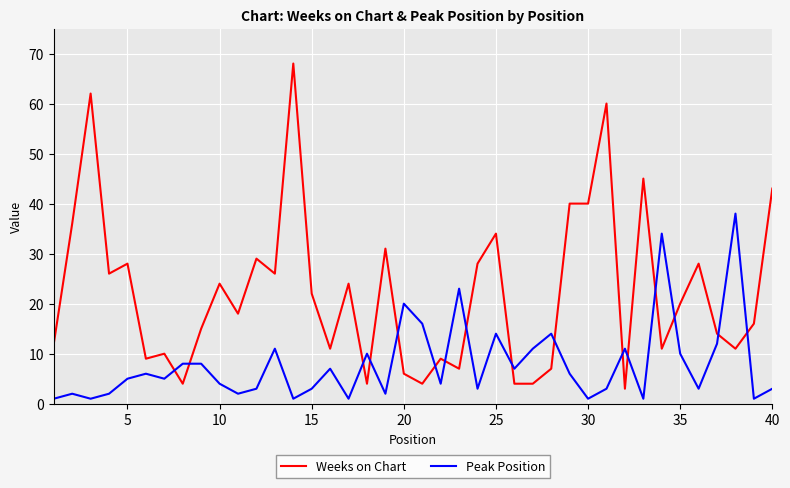

After their last crossing, which series has the higher values: Peak Position or Weeks on Chart?

Weeks on Chart